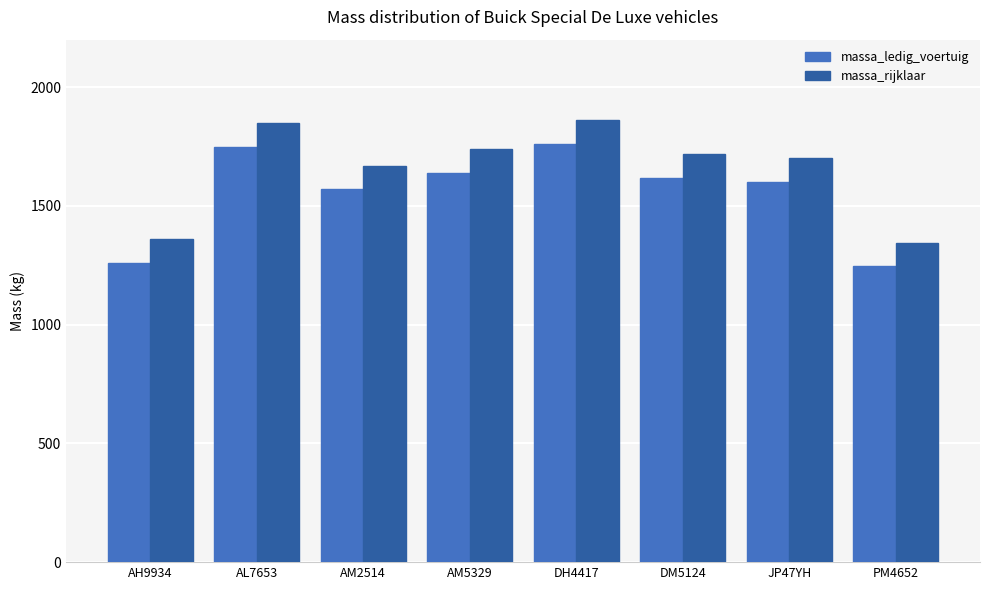

What are all the series names shown in the legend?

massa_ledig_voertuig, massa_rijklaar